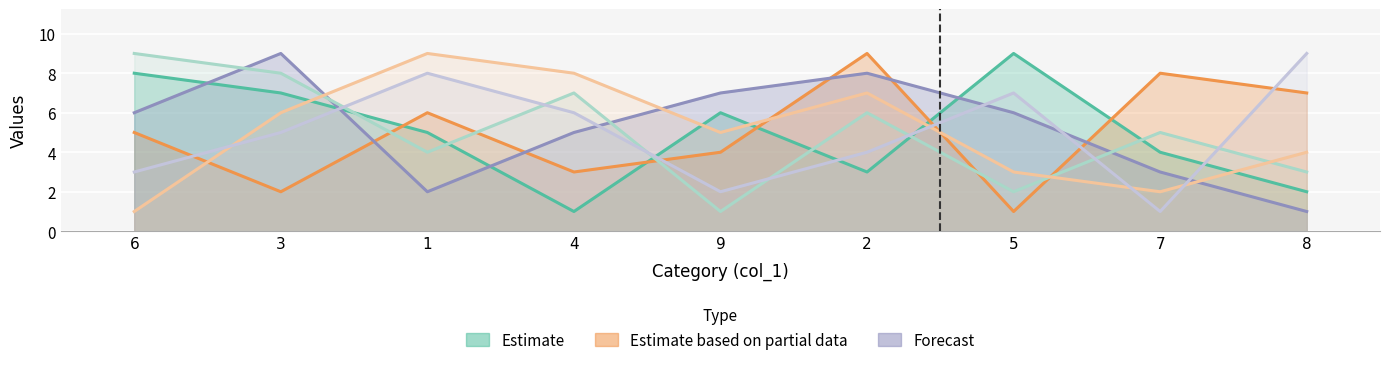

How many lines are shown in the chart?

6